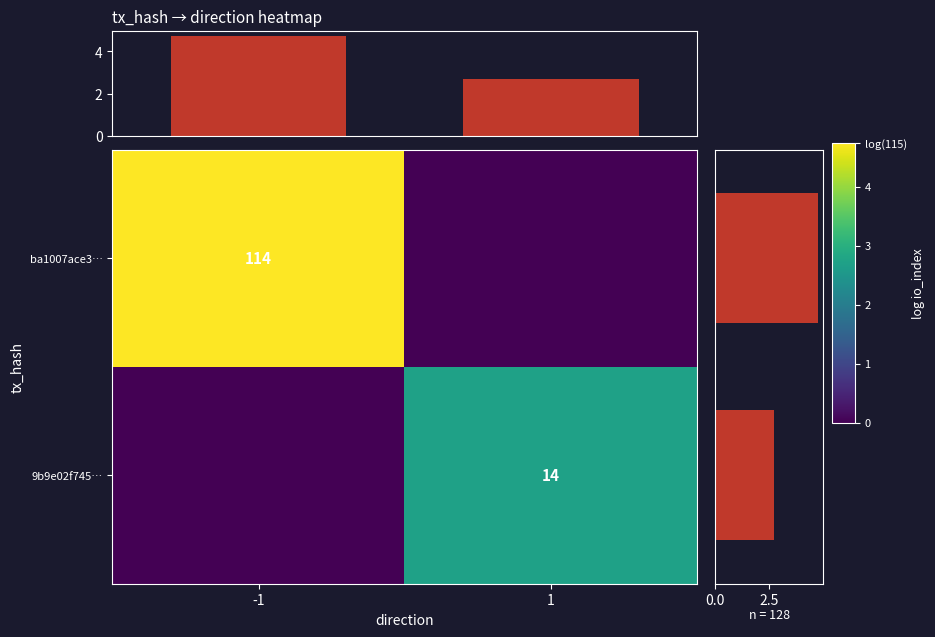

What is the total value across all series at -1?

4.7